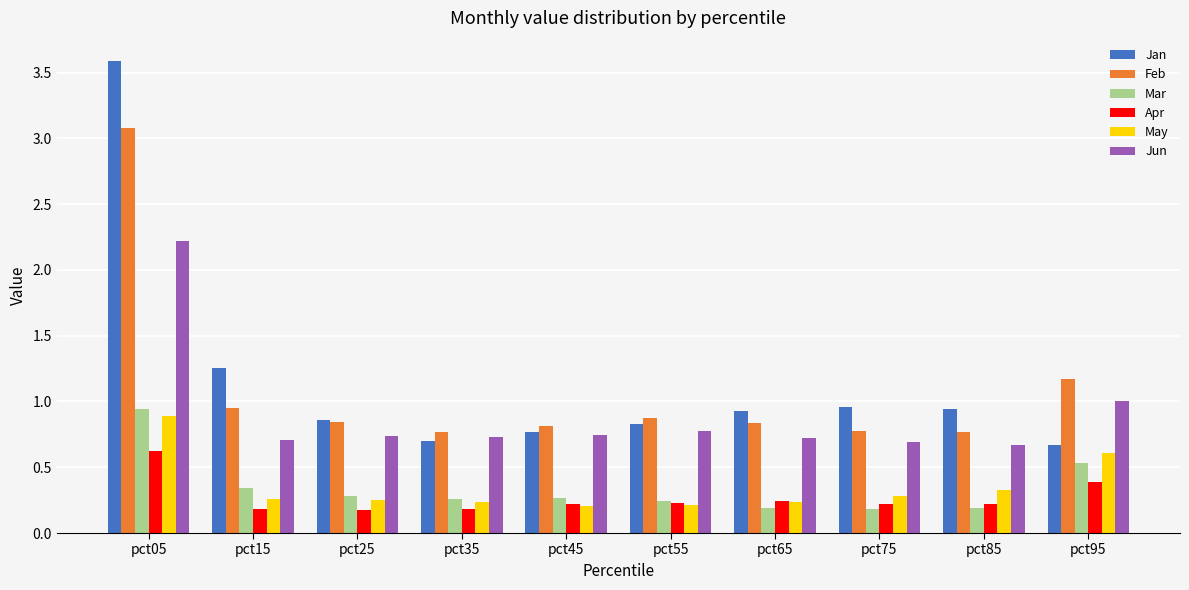

What is the value of the Mar bar at the 10th from the left?

0.5